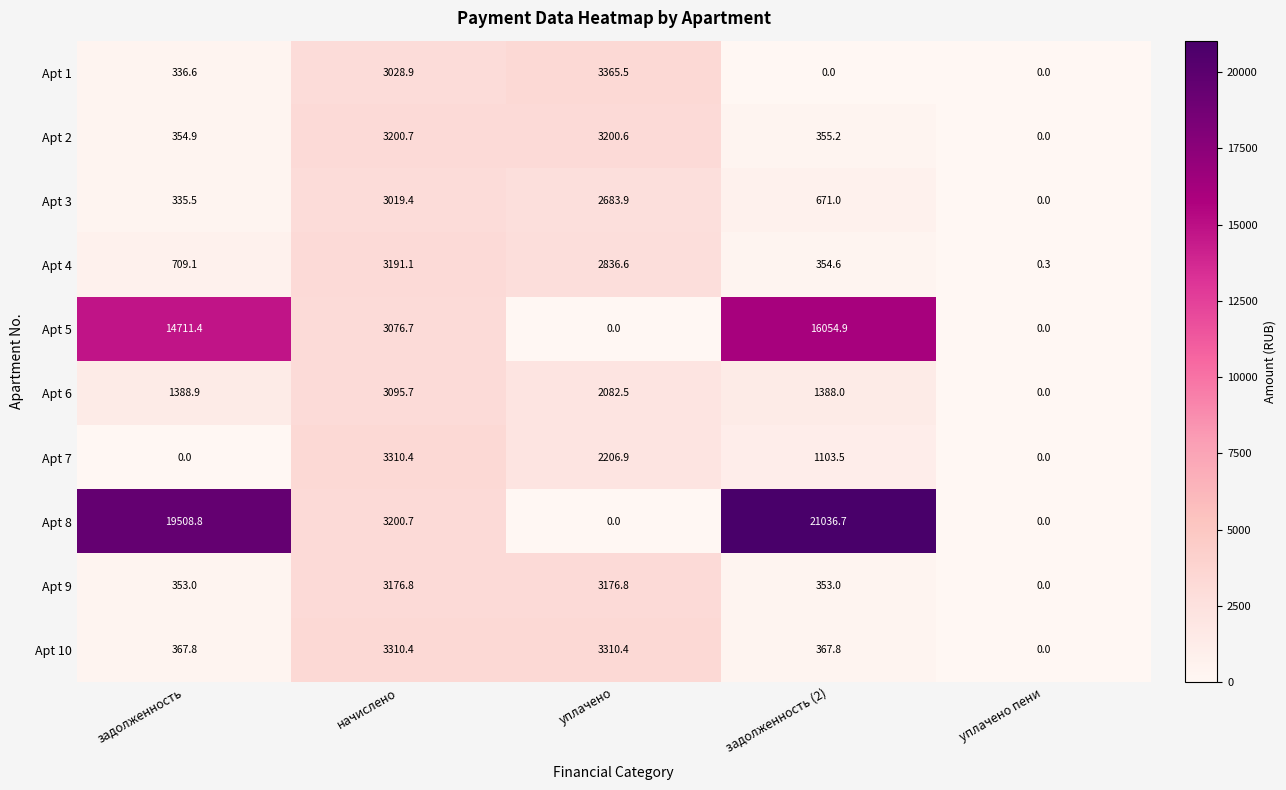

What is the difference between the maximum and minimum values in the Apt 10 series?

3310.4